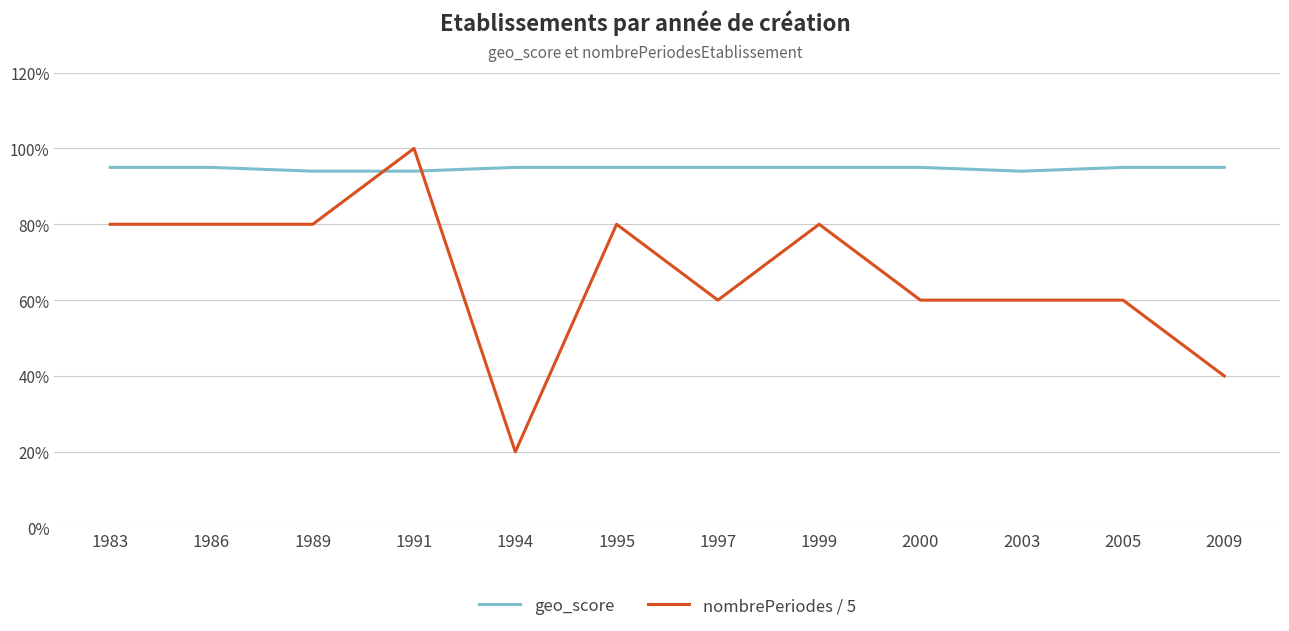

At 2003, list the series in order from largest to smallest.

geo_score, nombrePeriodes / 5